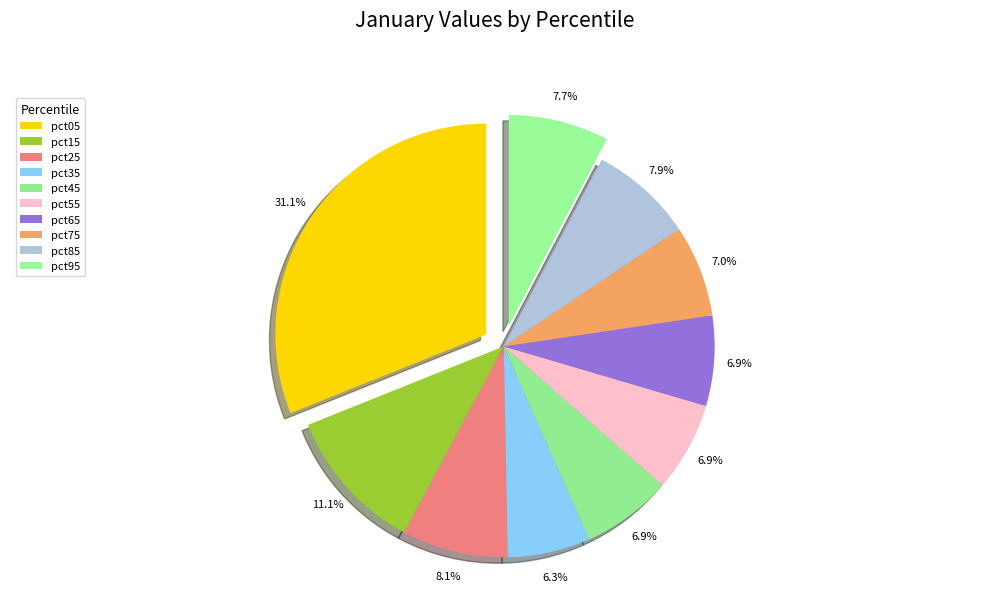

Is the sum of pct65 and pct95 greater than half?

No